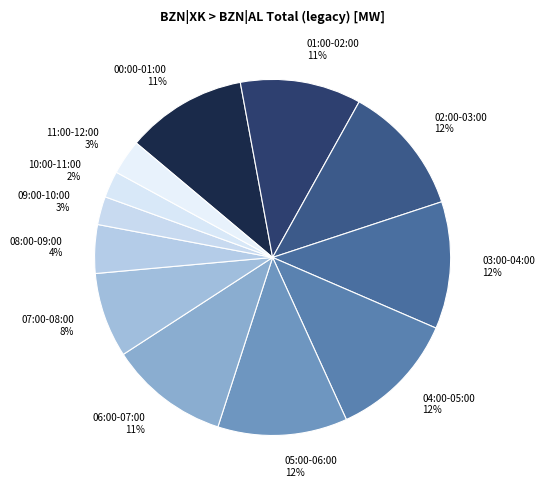

Count the number of slices in the pie.

12